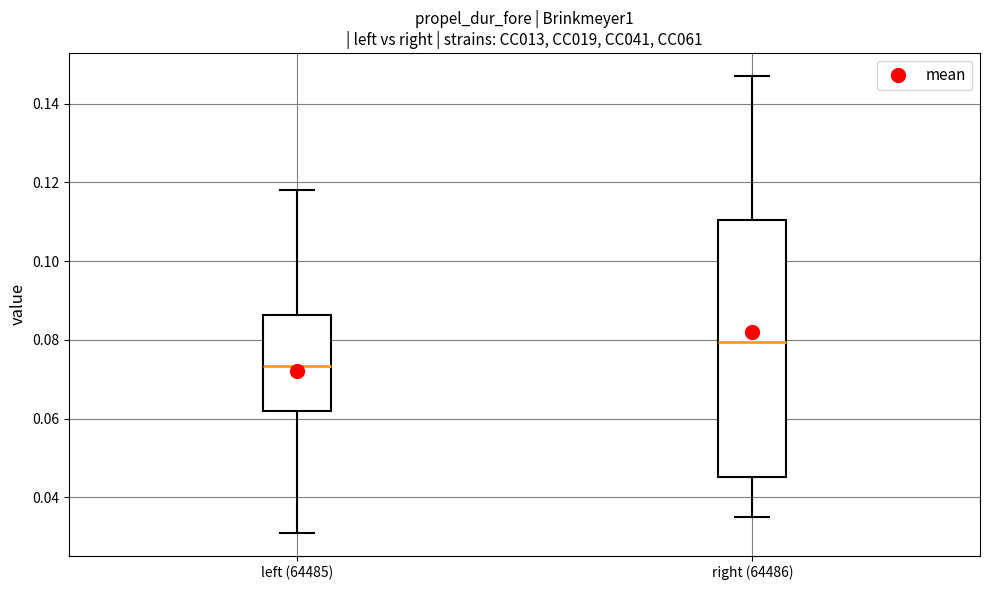

Which box has the lowest median line?

left (64485)